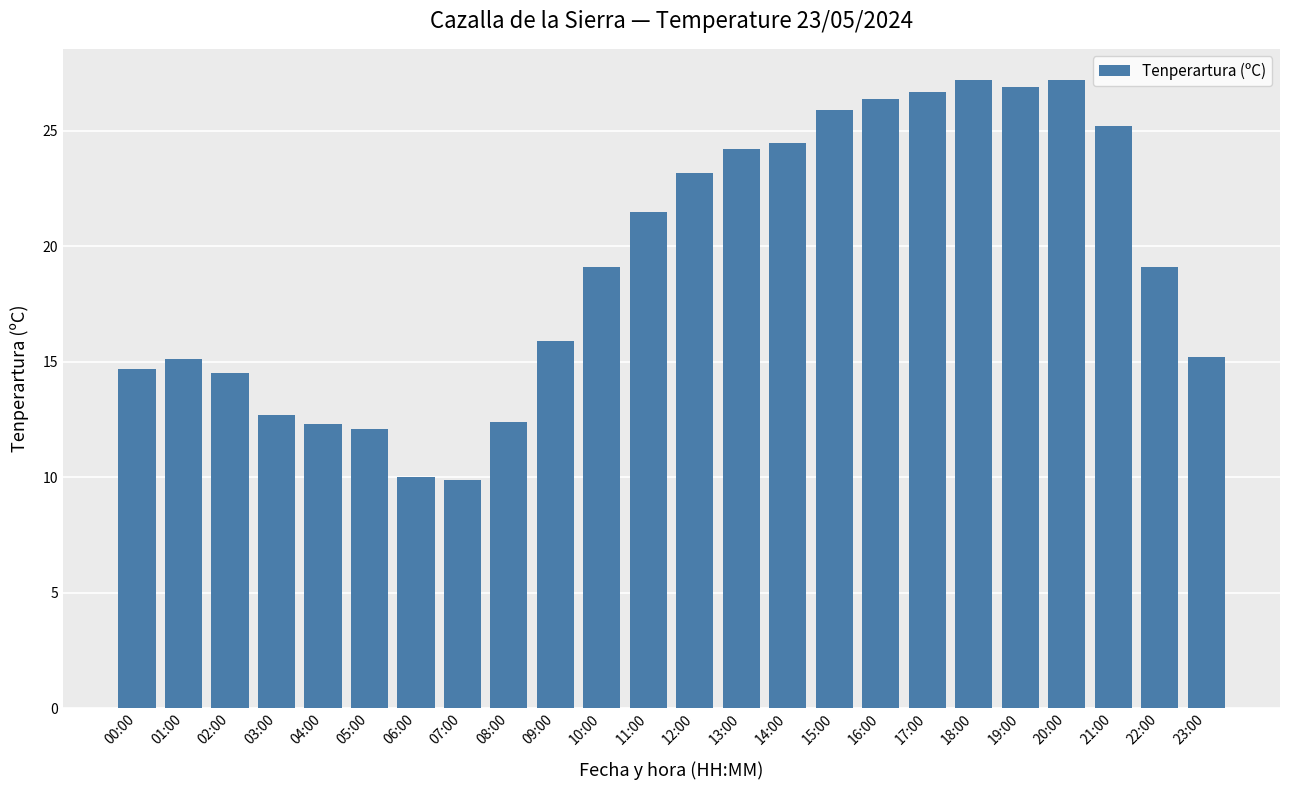

What is the sum of the values at 15:00 and 07:00?

35.8